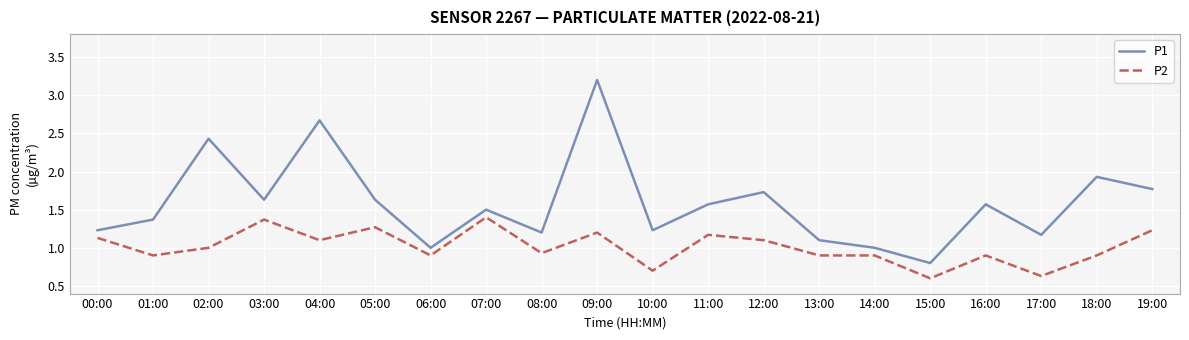

Which series has the largest total across all categories?

P1